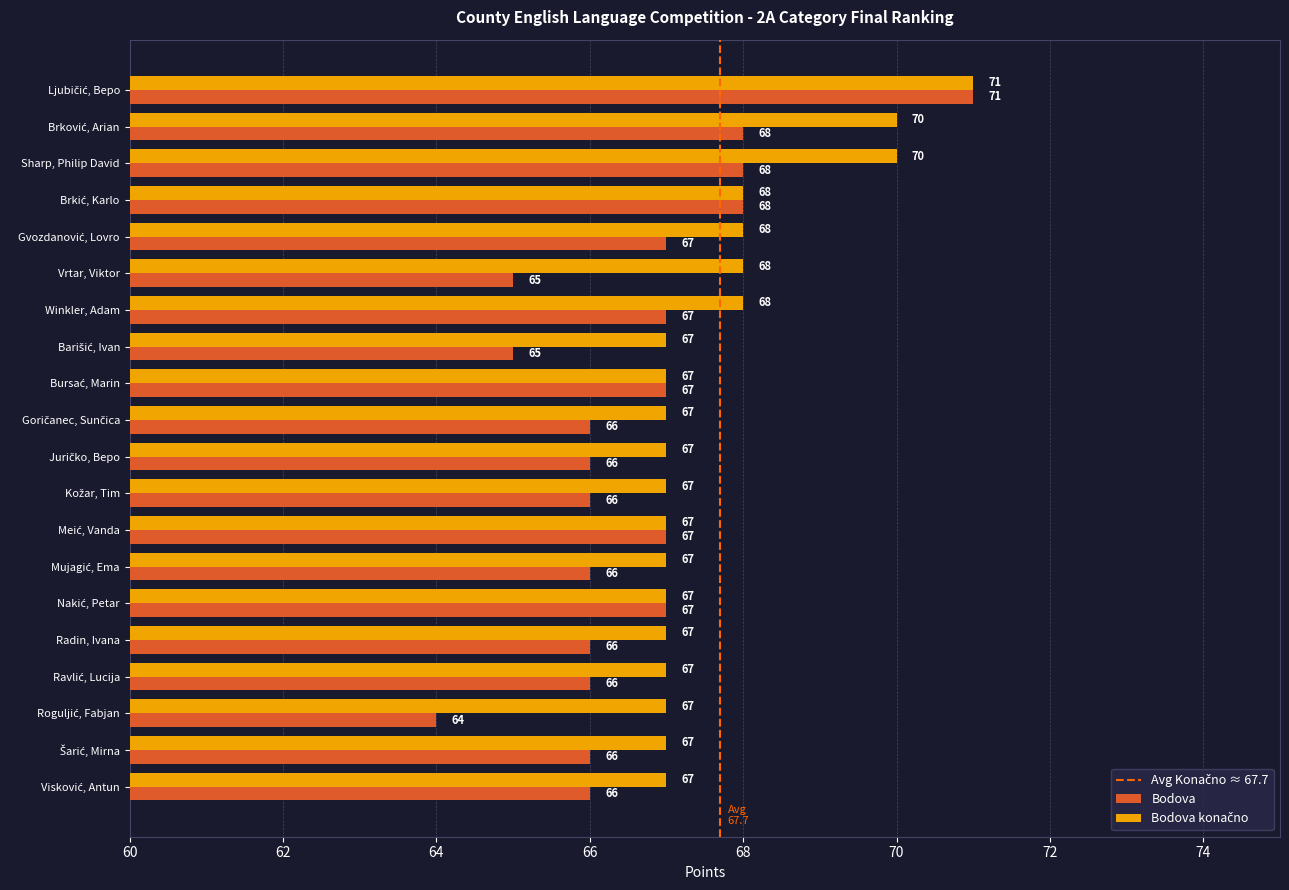

Count the Bodova values in the range 66 to 67.

13